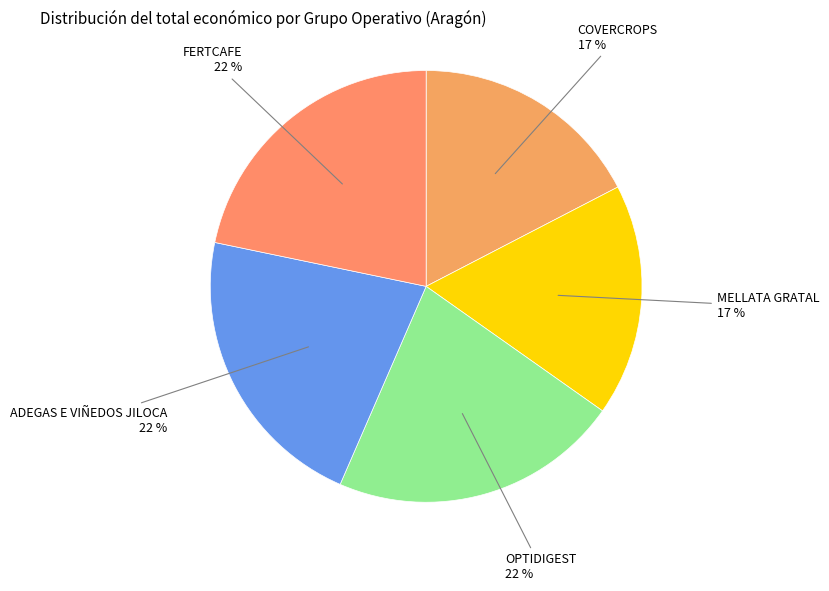

Is there any slice that represents more than half of the pie?

No